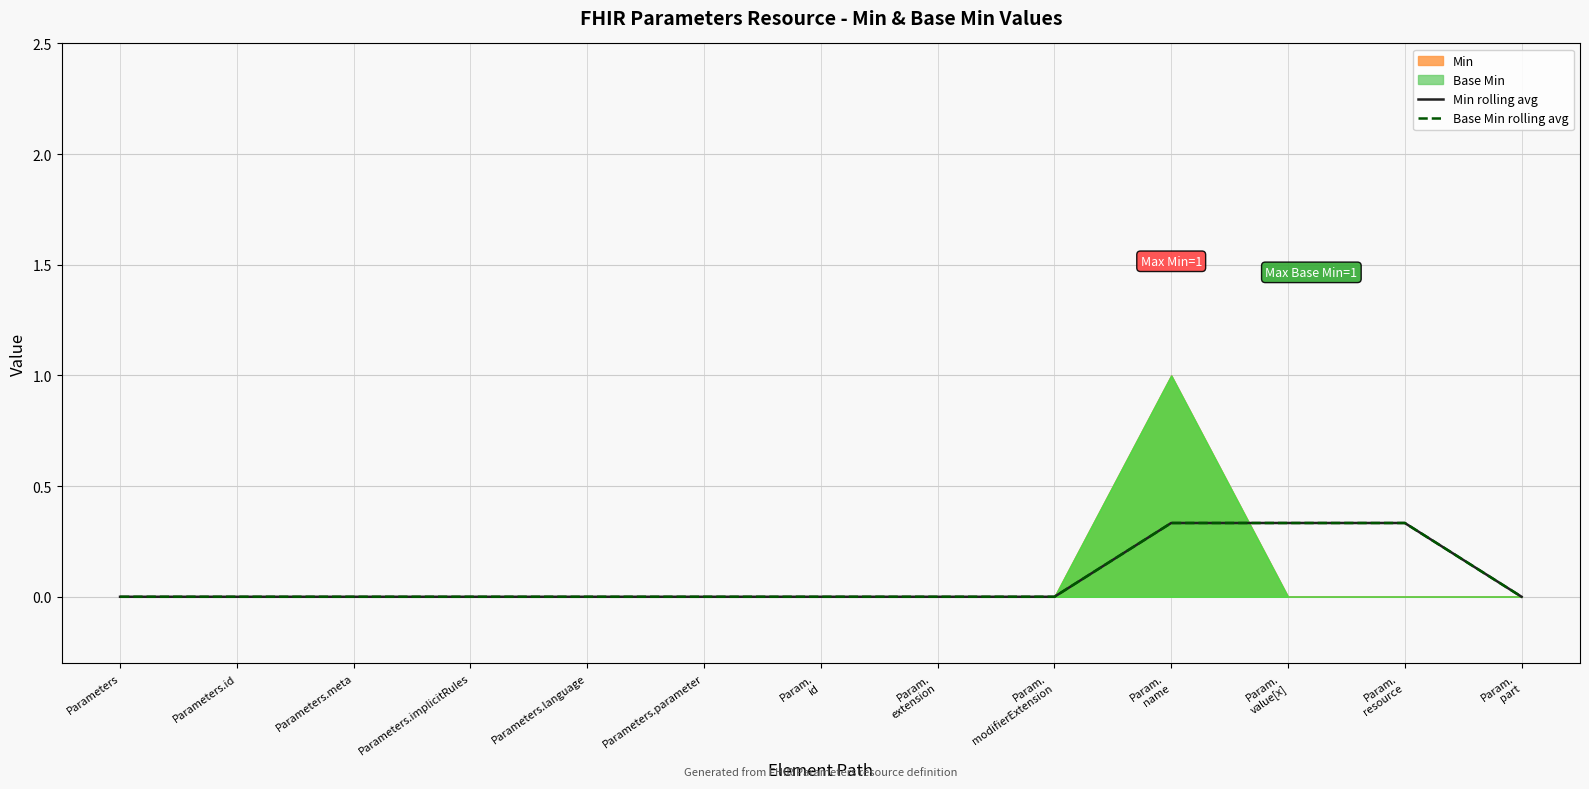

Reading left to right, list all the values displayed in this chart.

Min rolling avg: 0.0	0.0	0.0	0.0	0.0	0.0	0.0	0.0	0.0	0.3	0.3	0.3	0.0
Base Min rolling avg: 0.0	0.0	0.0	0.0	0.0	0.0	0.0	0.0	0.0	0.3	0.3	0.3	0.0